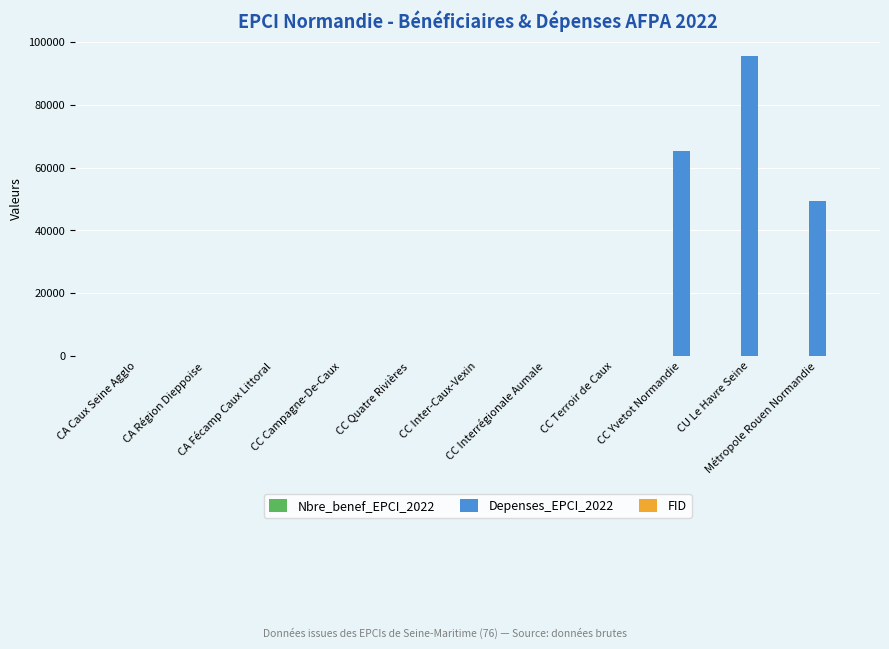

What is the label of the 9th bar from the right?

CA Fécamp Caux Littoral